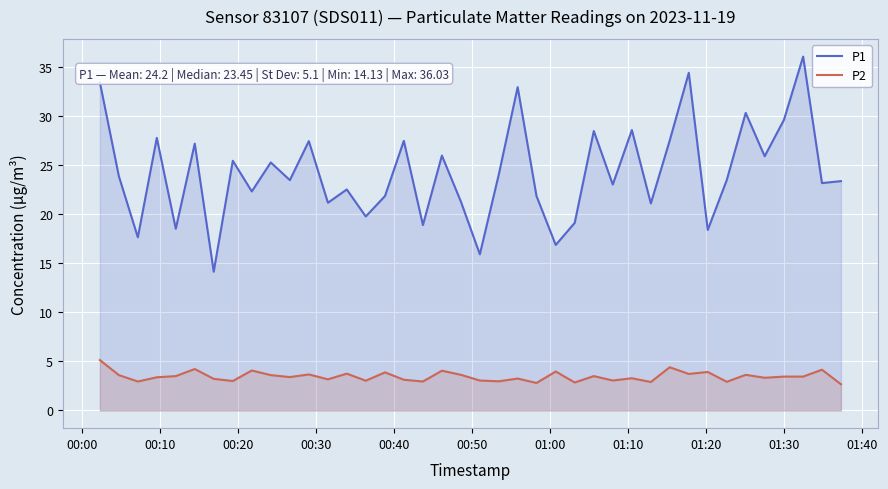

Which series has the largest range (max minus min)?

P1